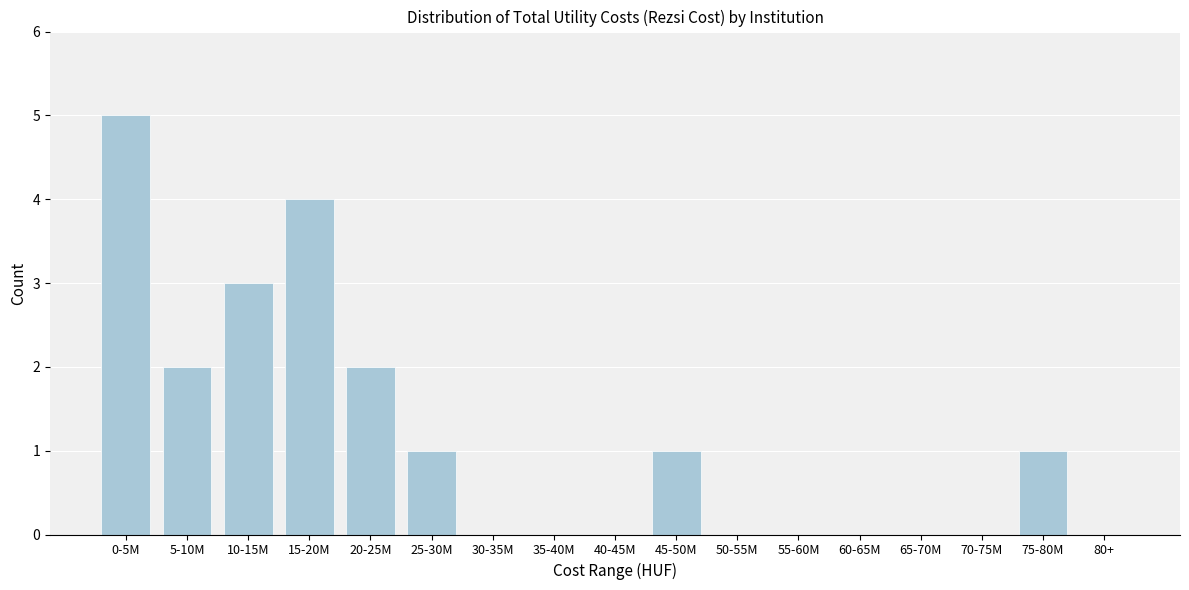

Reading left to right, extract all data points from this chart.

0-5M=5	5-10M=2	10-15M=3	15-20M=4	20-25M=2	25-30M=1	30-35M=0	35-40M=0	40-45M=0	45-50M=1	50-55M=0	55-60M=0	60-65M=0	65-70M=0	70-75M=0	75-80M=1	80+=0